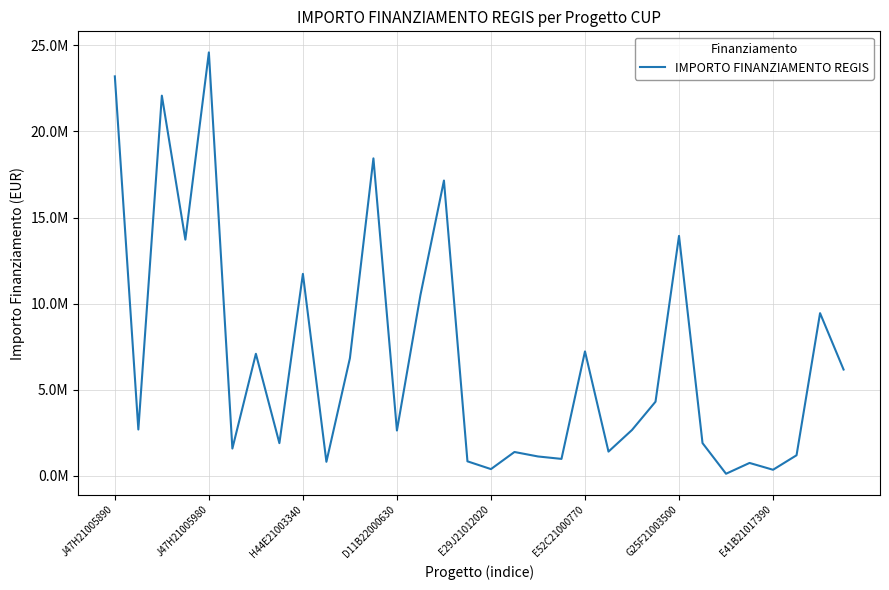

Does the chart have visible grid lines?

Yes